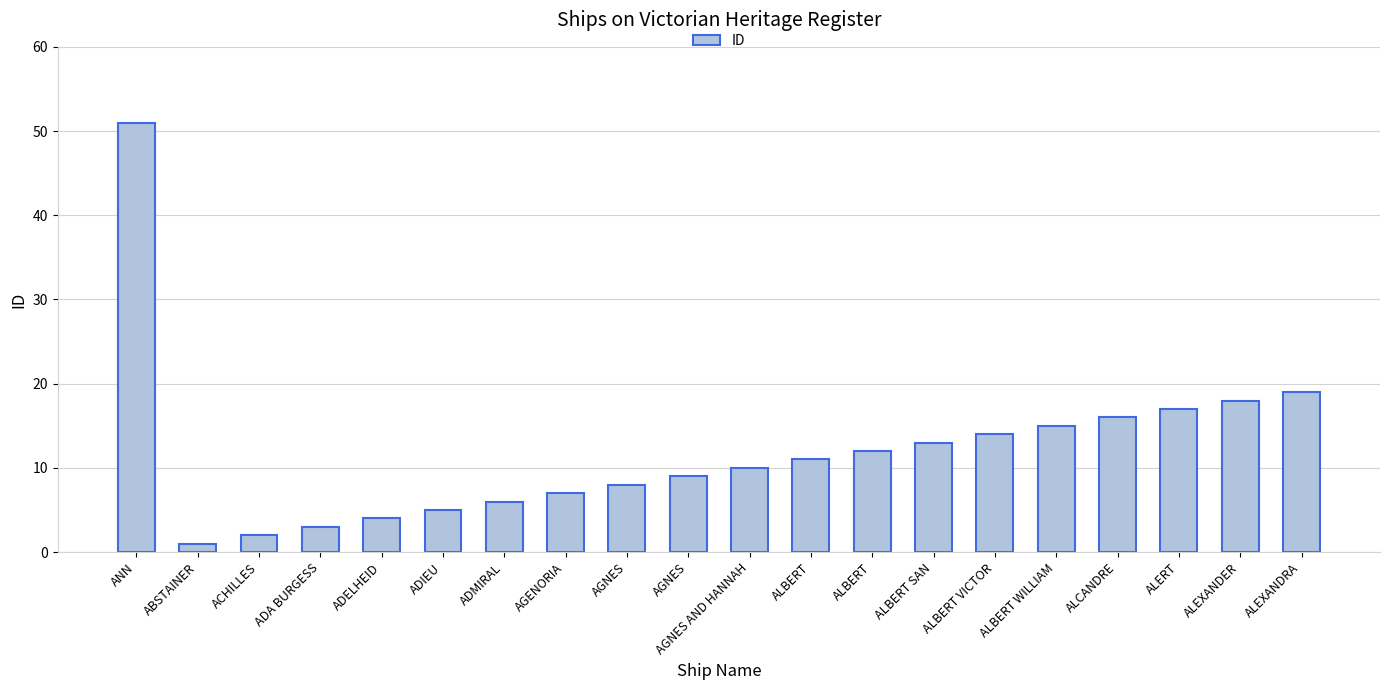

Reading left to right, transcribe all the data shown in this chart.

51	1	2	3	4	5	6	7	8	9	10	11	12	13	14	15	16	17	18	19